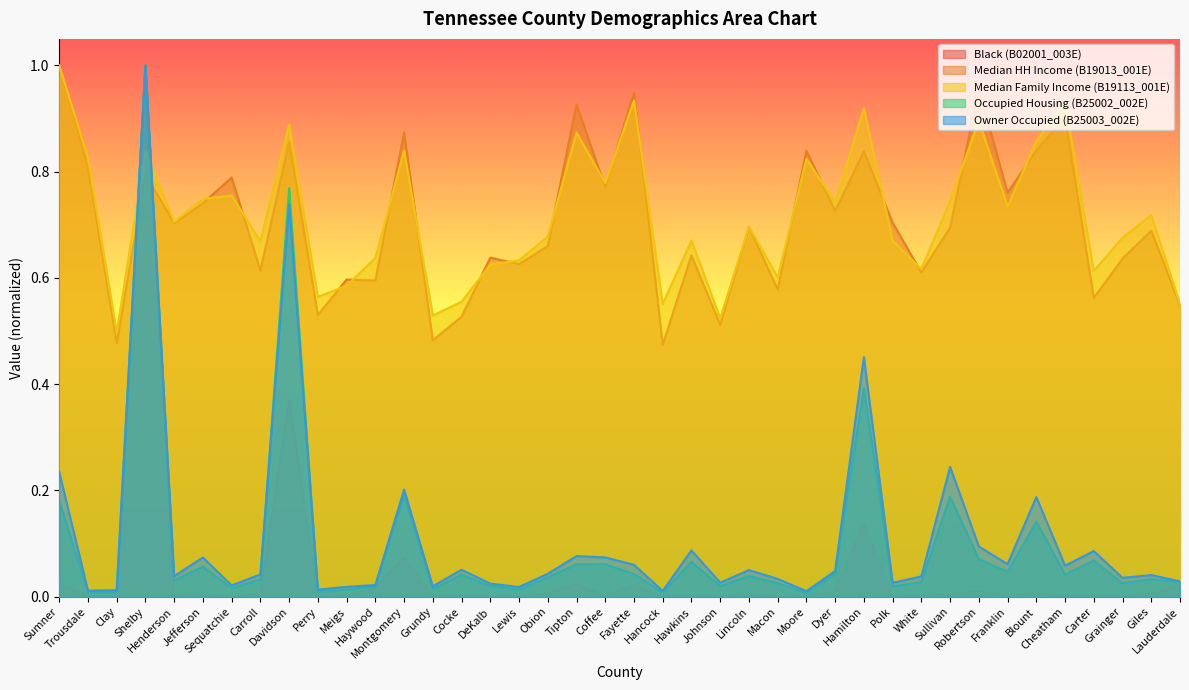

What is the label of the 38th point from the left?

Grainger